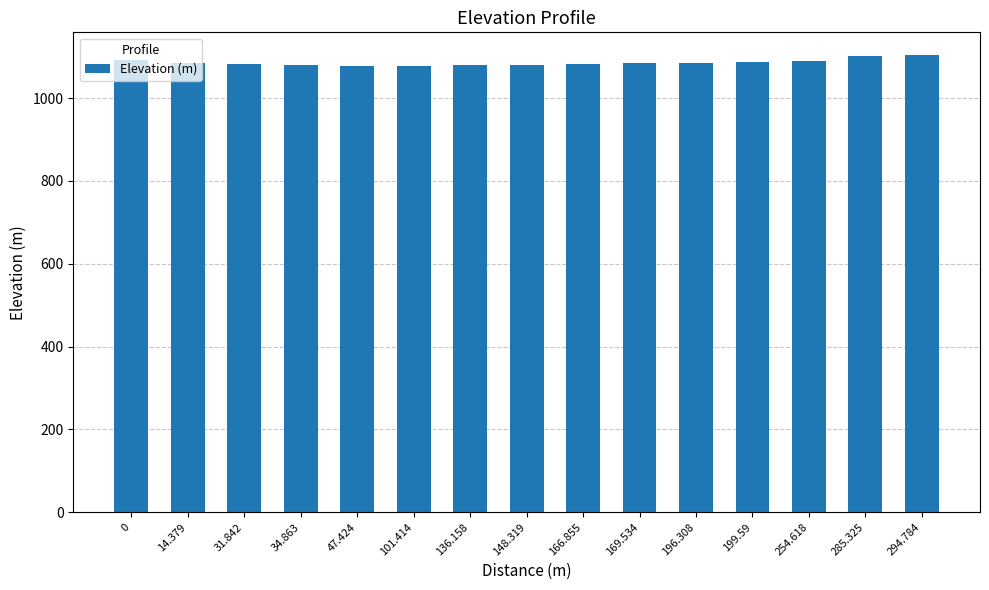

What is the sum of the values at 294.784 and 148.319?

2184.5